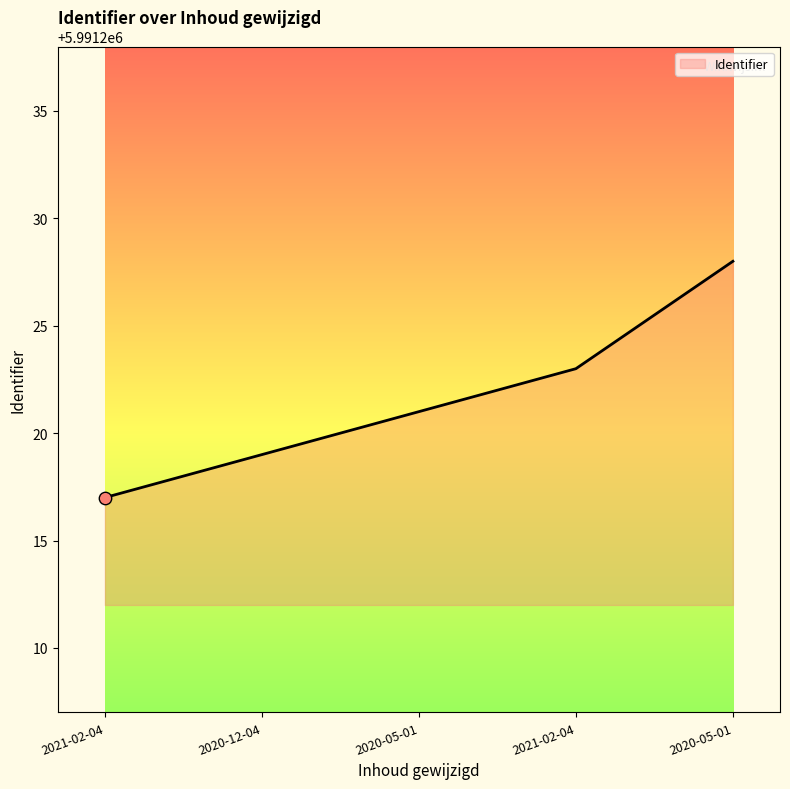

Approximately how many times larger is the value at 2020-05-01 compared to 2020-12-04?

1.0